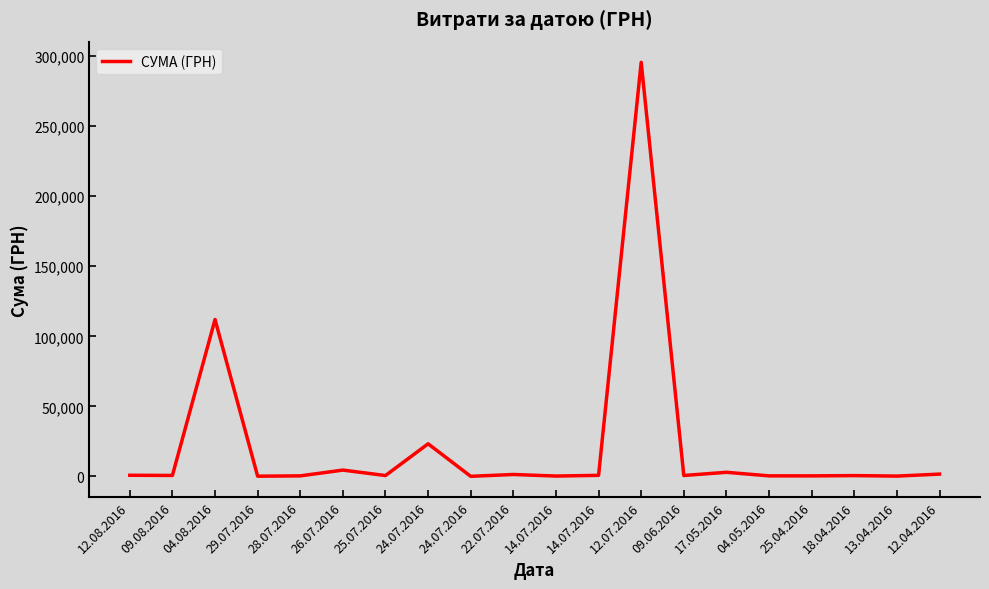

List the labels in order of value, largest first.

12.07.2016, 04.08.2016, 24.07.2016, 26.07.2016, 17.05.2016, 12.04.2016, 22.07.2016, 12.08.2016, 14.07.2016, 09.08.2016, 09.06.2016, 25.07.2016, 18.04.2016, 04.05.2016, 28.07.2016, 25.04.2016, 14.07.2016, 13.04.2016, 29.07.2016, 24.07.2016